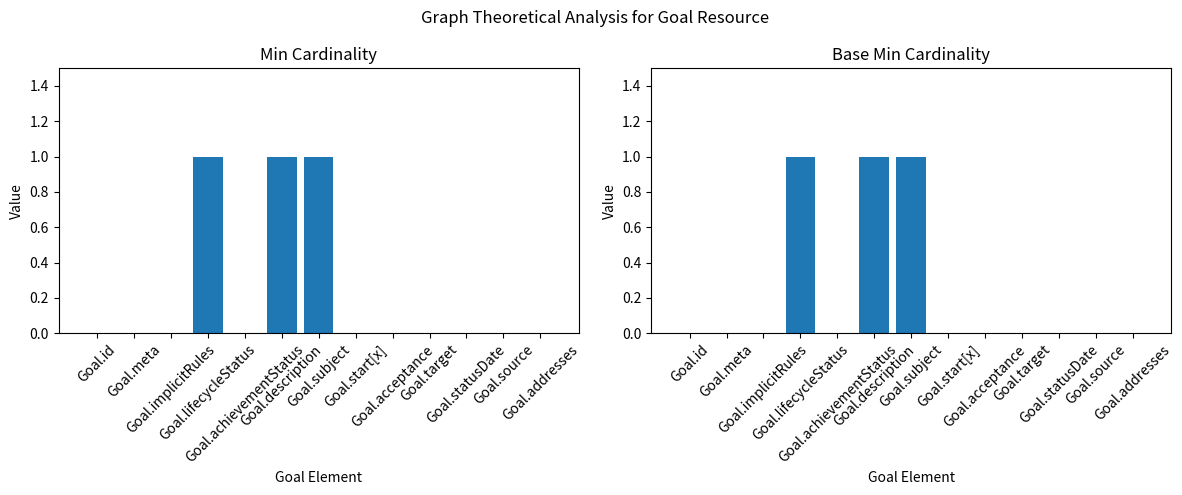

What is the sum of all Base Min values?

3